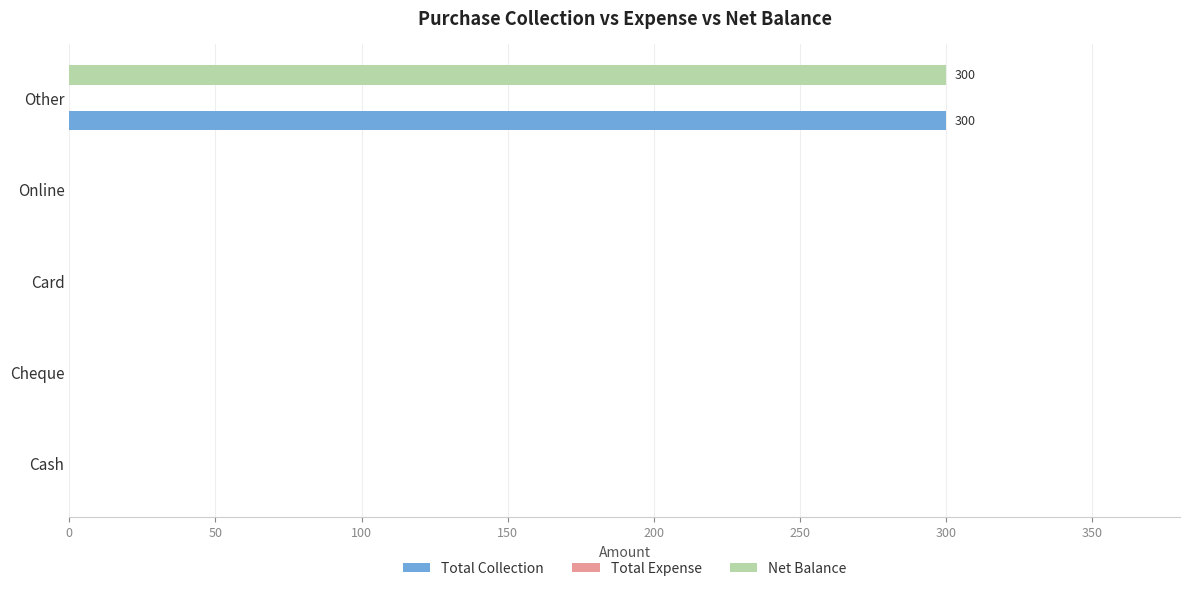

How many values in the Total Collection series exceed 0?

1